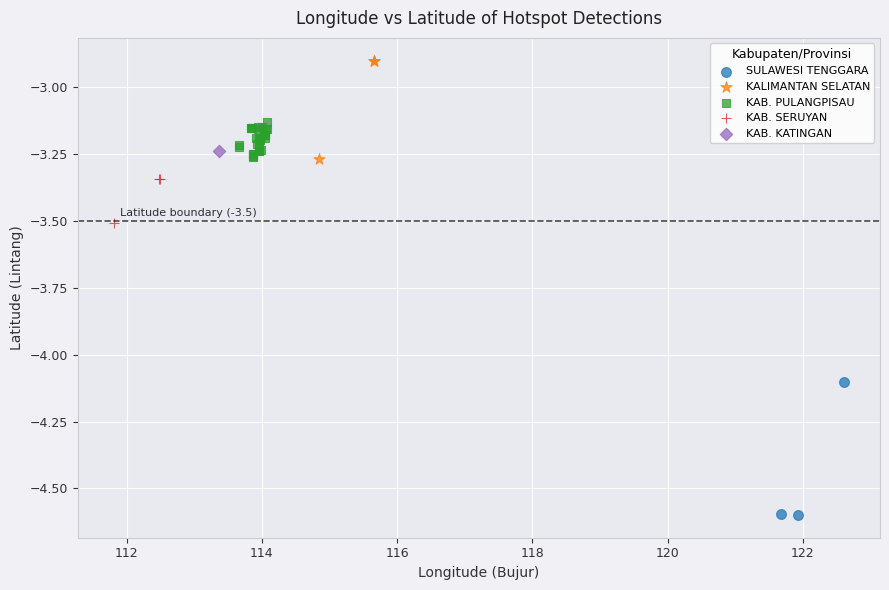

What are all the series names shown in the legend?

SULAWESI TENGGARA, KALIMANTAN SELATAN, KAB. PULANGPISAU, KAB. SERUYAN, KAB. KATINGAN